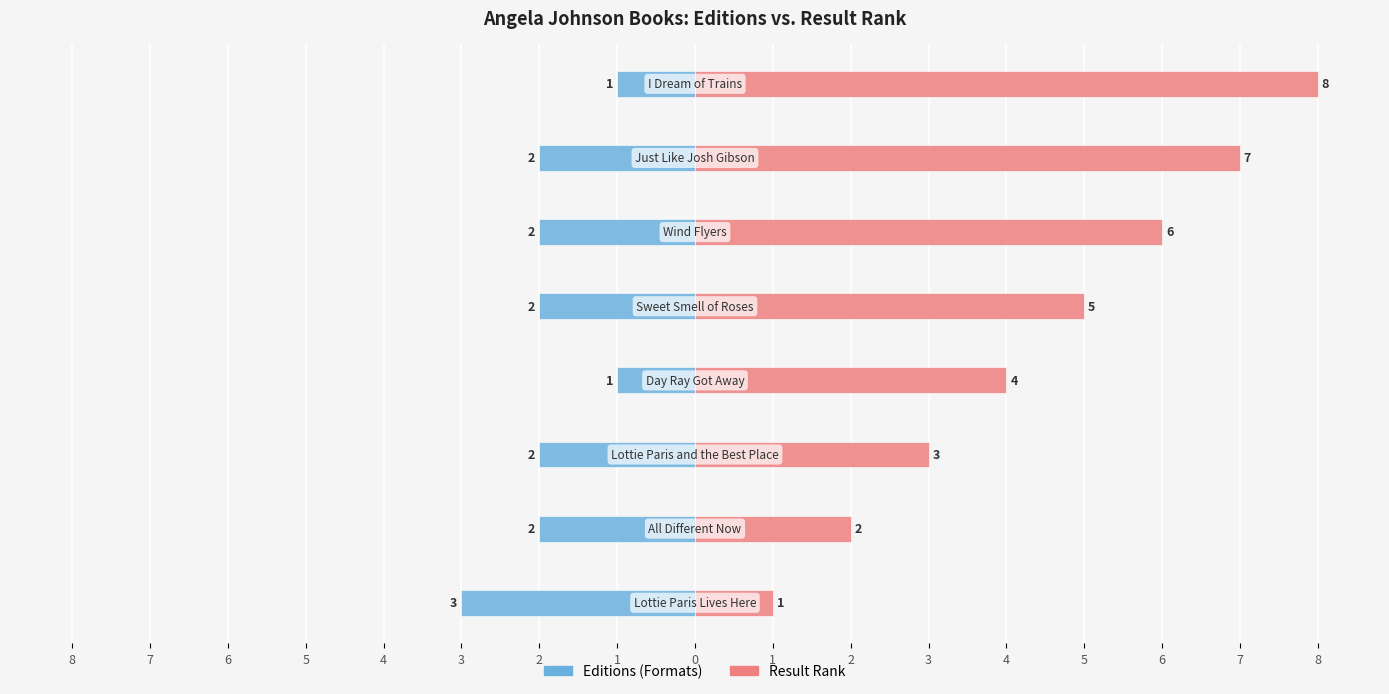

Reading left to right, transcribe all the data shown in this chart.

Editions: 1=-3	2=-2	3=-2	4=-1	5=-2	6=-2	7=-2	8=-1
Result Rank: 1=1	2=2	3=3	4=4	5=5	6=6	7=7	8=8